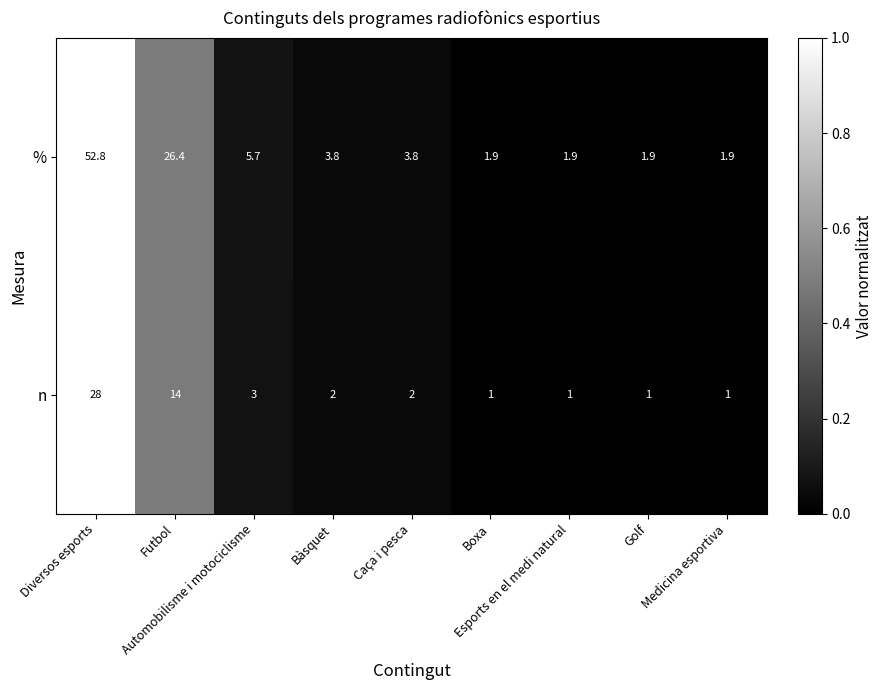

Rank the series by their maximum value, from highest to lowest.

%, n